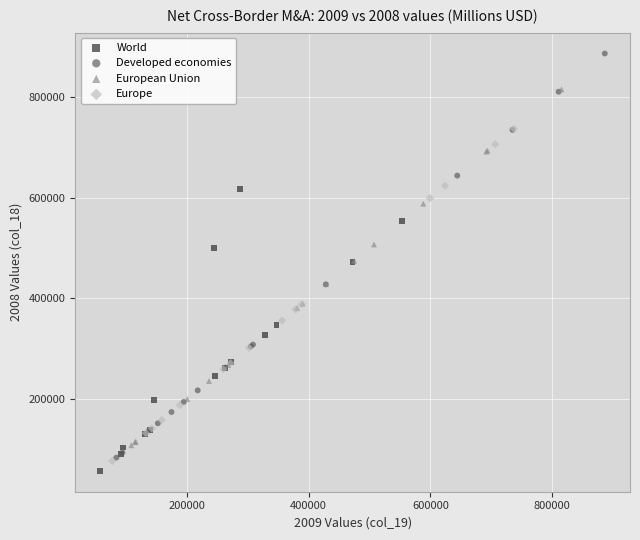

Which series contains the lowest Y value?

World